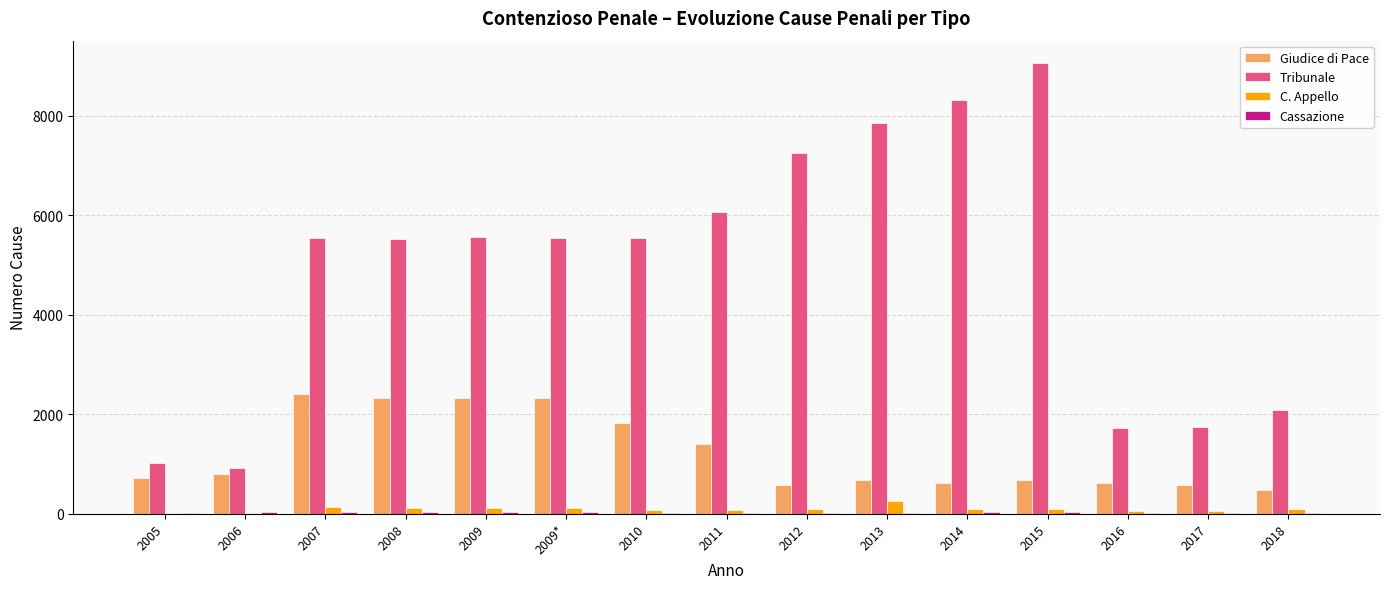

True or false: C. Appello has a value of 70 at 2011.

True